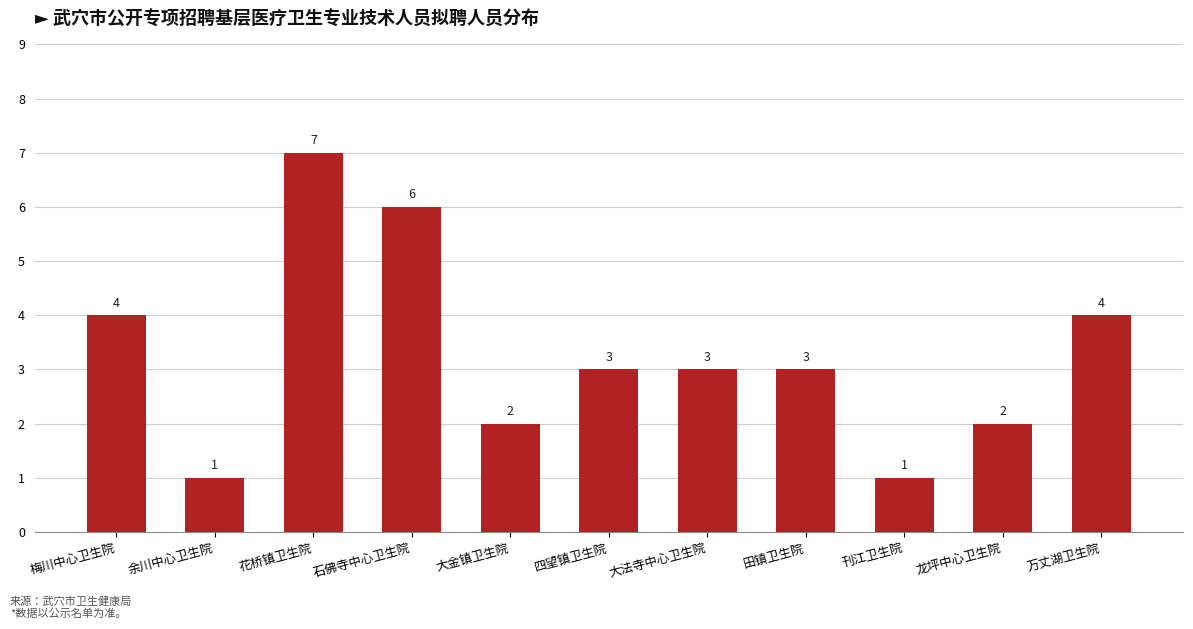

Reading right to left, what are all the values shown in this chart?

万丈湖卫生院=4	龙坪中心卫生院=2	刊江卫生院=1	田镇卫生院=3	大法寺中心卫生院=3	四望镇卫生院=3	大金镇卫生院=2	石佛寺中心卫生院=6	花桥镇卫生院=7	余川中心卫生院=1	梅川中心卫生院=4